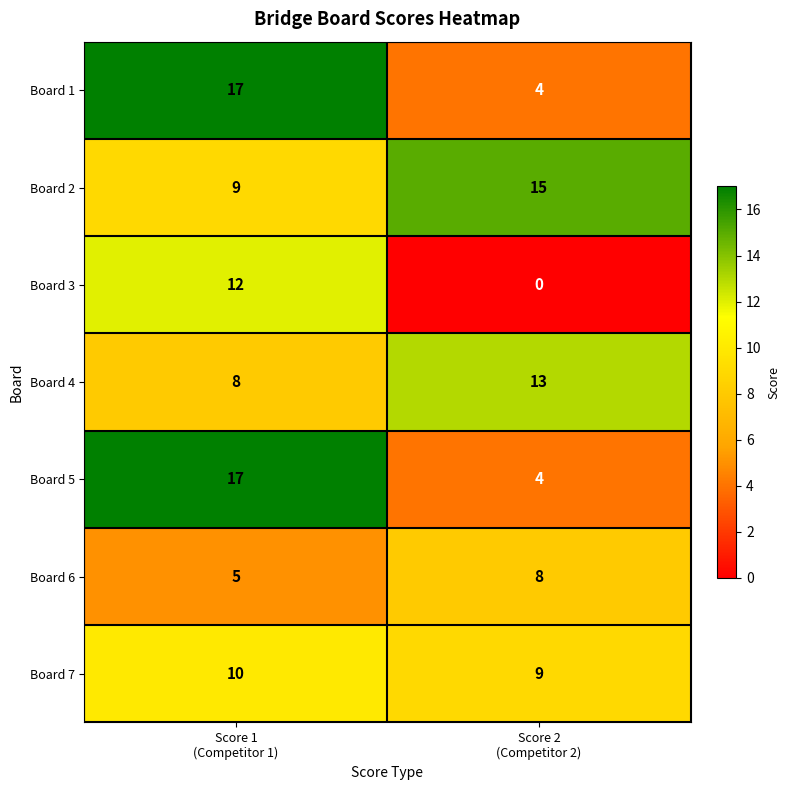

What is the lowest value of the Board 7 series?

9